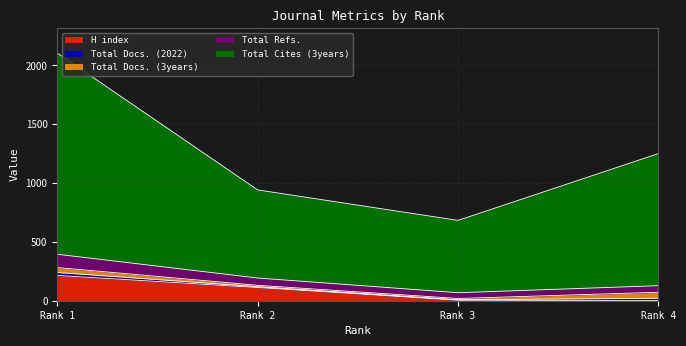

How many data points in Total Refs. are less than 193?

2